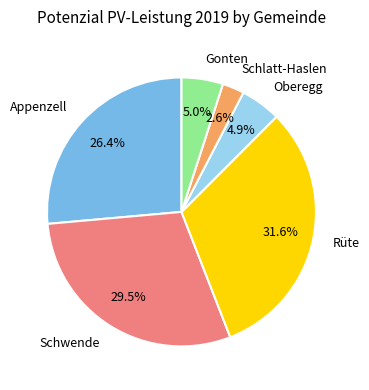

What percentage do Oberegg and Schwende together represent?

34.4%